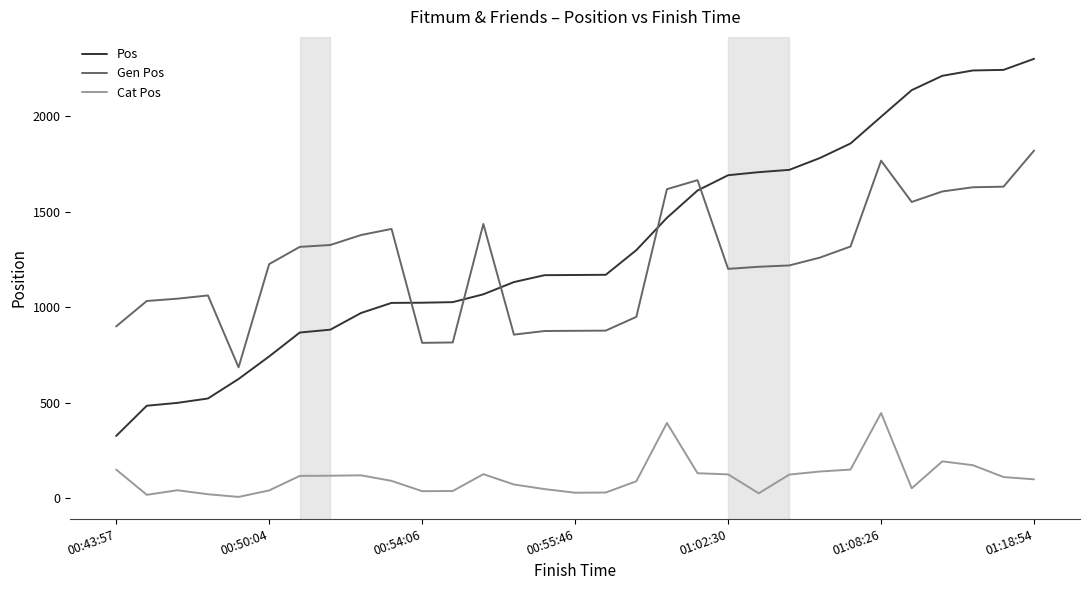

How many intersections are there between Gen Pos and Pos?

5